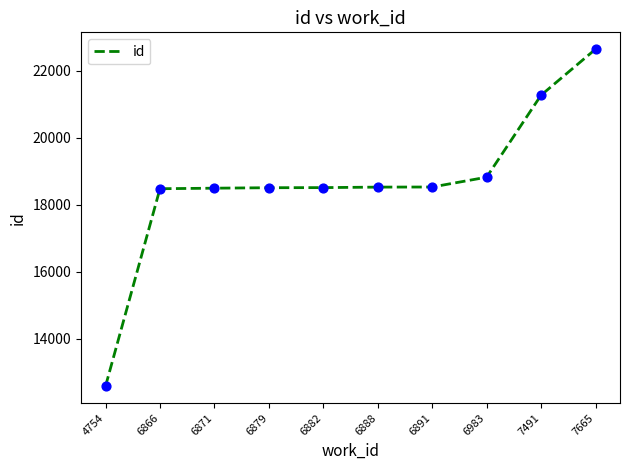

What is the ratio of the value at 4754 to the value at 6983?

0.7